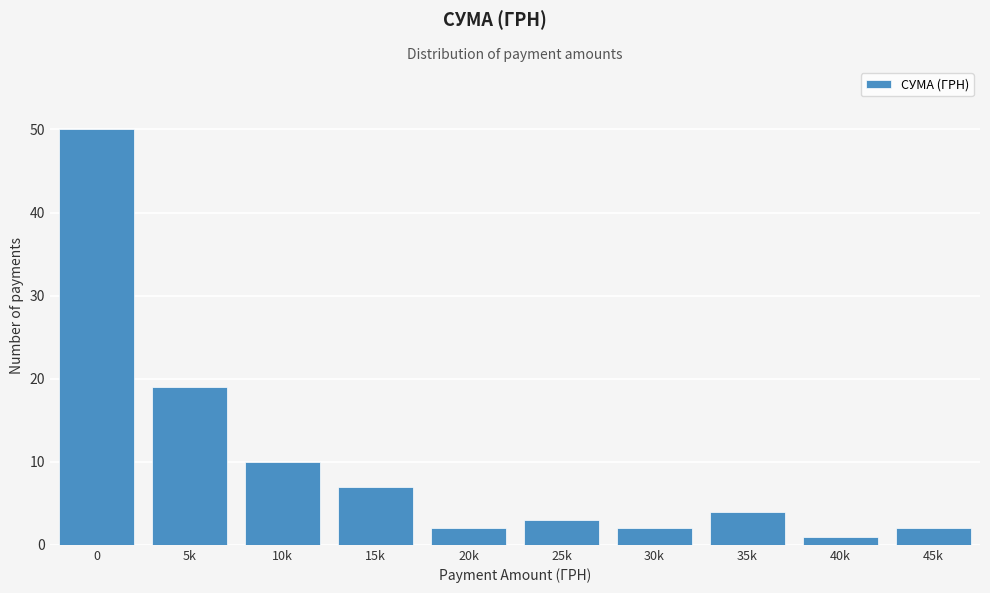

Reading right to left, what are all the values shown in this chart?

2	1	4	2	3	2	7	10	19	50